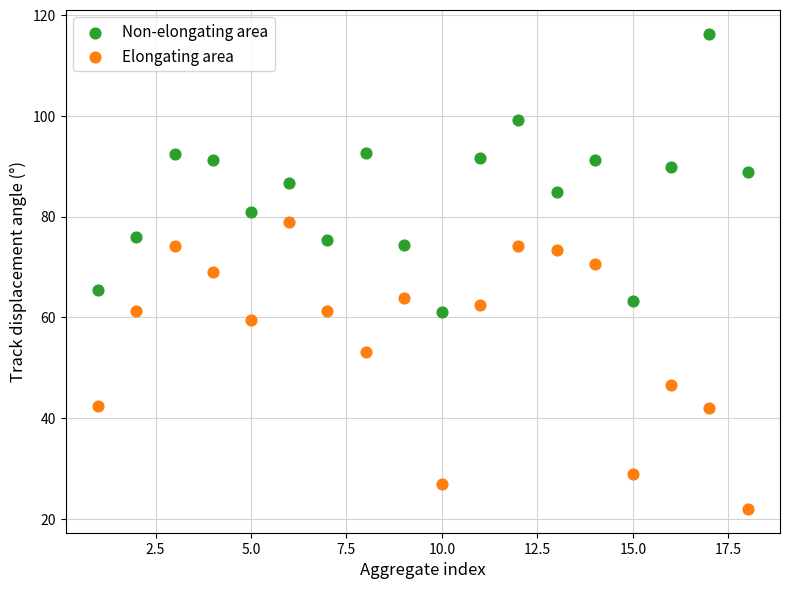

Across all data points, what is the range of Y values (max minus min)?

94.4